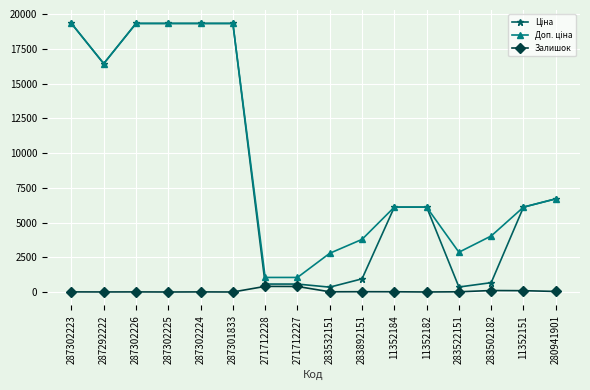

How many distinct data groups are displayed?

3